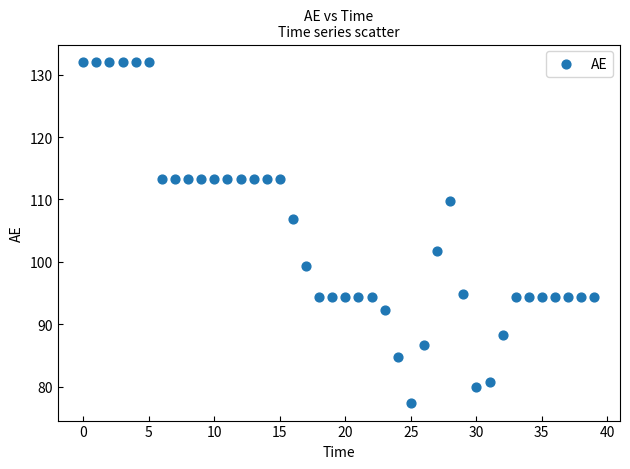

What is the range of Y values (max minus min)?

54.8